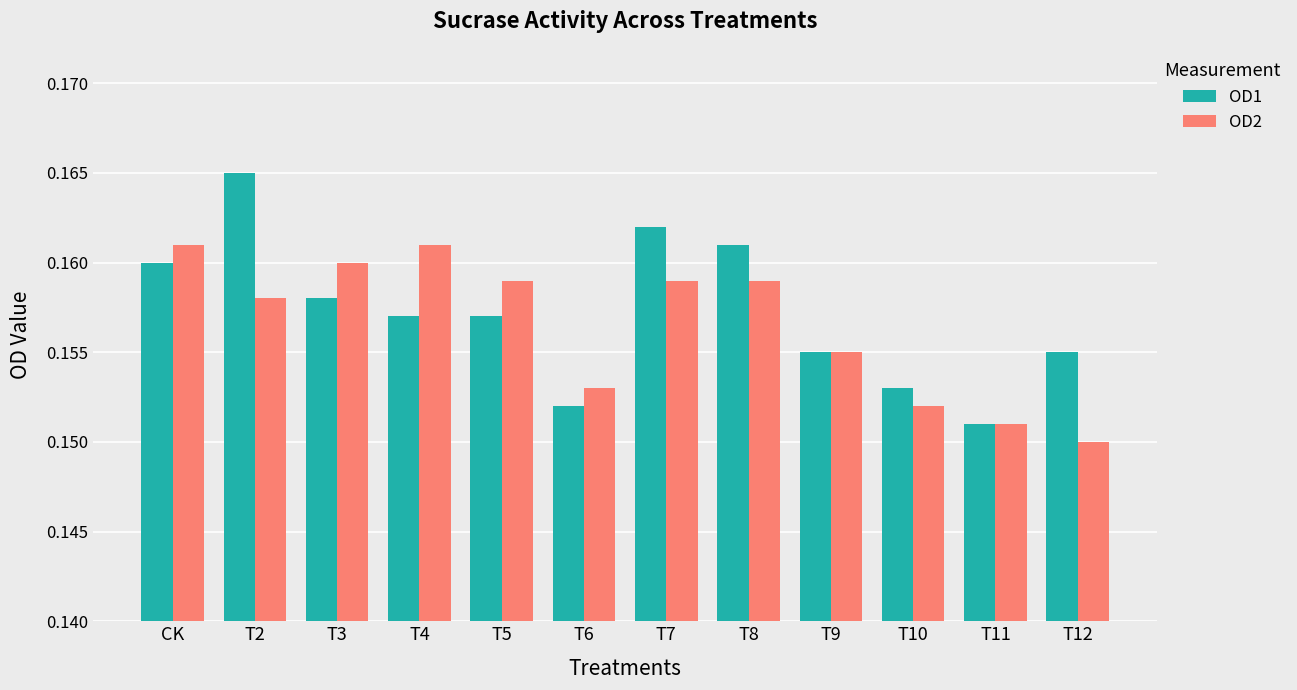

Where is OD2 nearest to the value 0?

T12